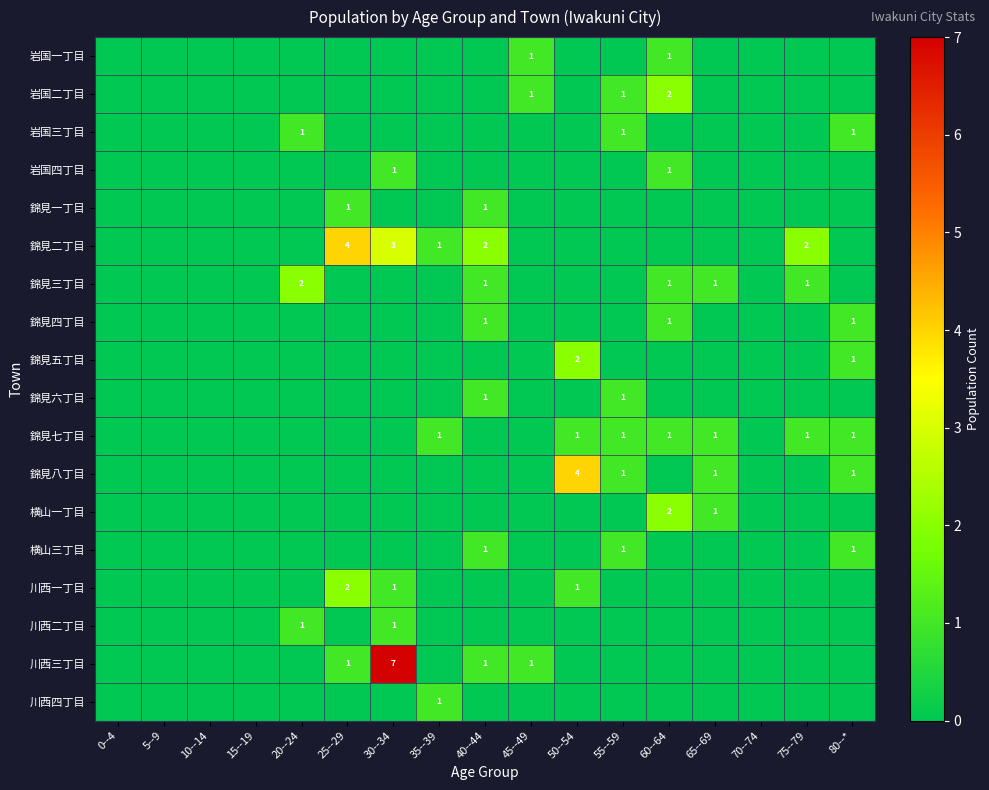

What is the difference between the highest and lowest values at 25--29?

4